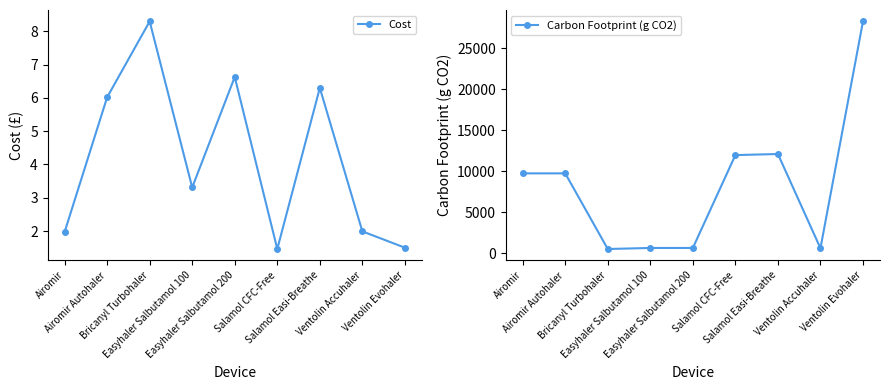

Where is the first local maximum for Carbon Footprint (g CO2)?

Salamol Easi-Breathe